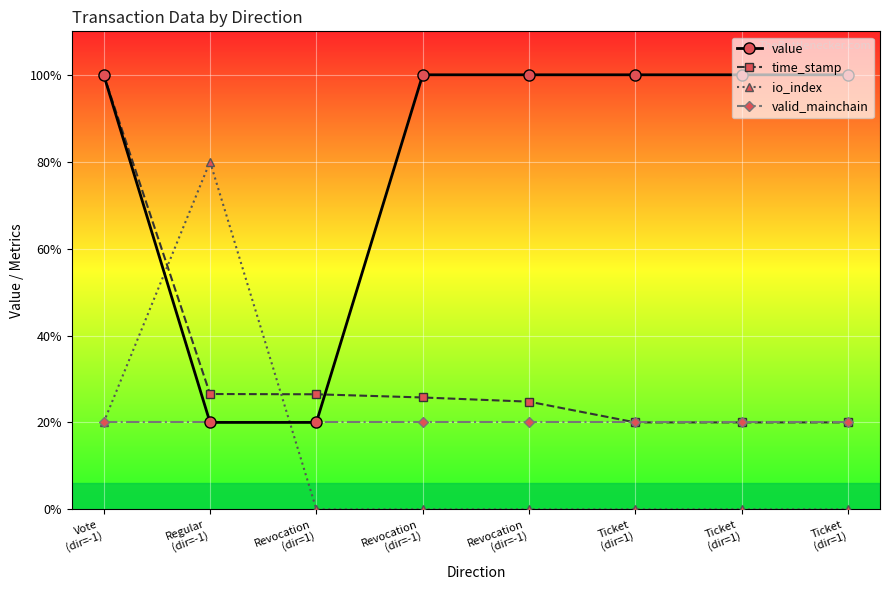

Where do value and io_index first cross each other?

Vote
(dir=-1) and Regular
(dir=-1)